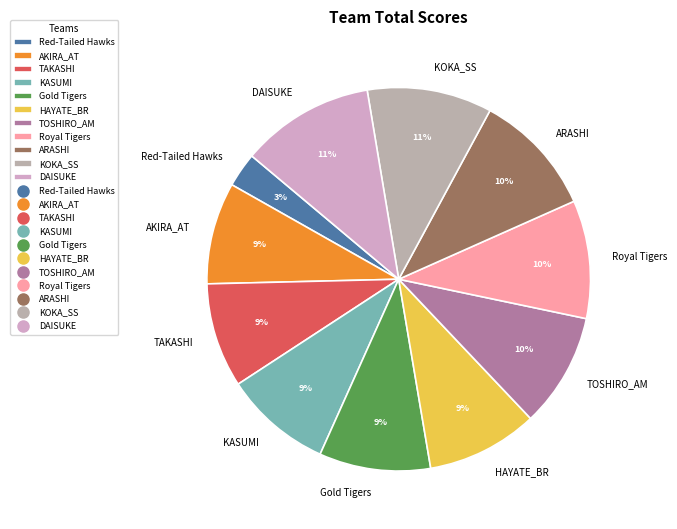

To the nearest percent, what is the difference between the largest and smallest slice percentages?

8%